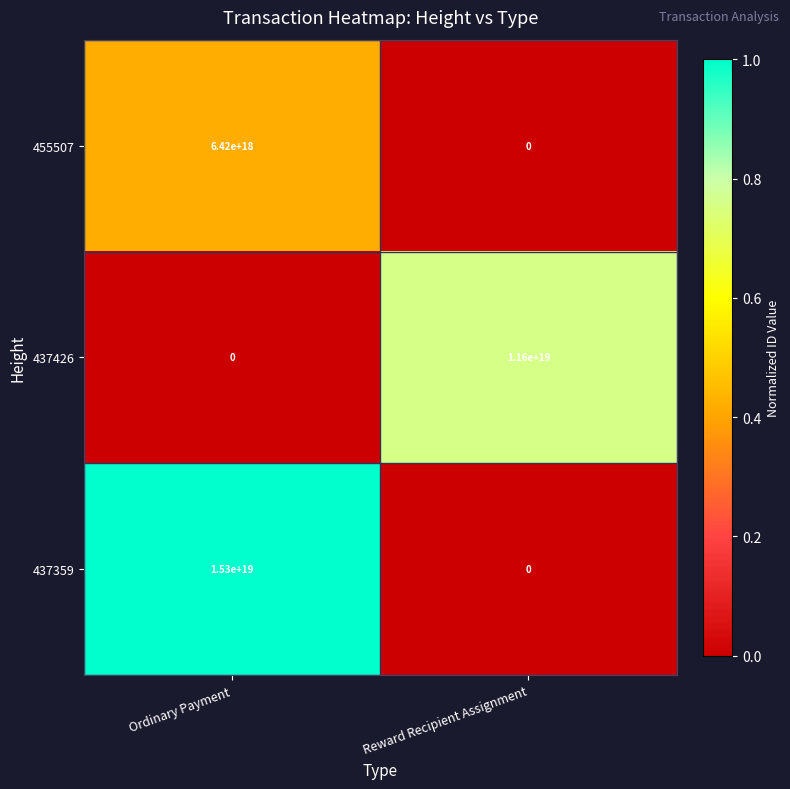

Between Ordinary Payment and Reward Recipient Assignment, which series saw the biggest shift?

437359